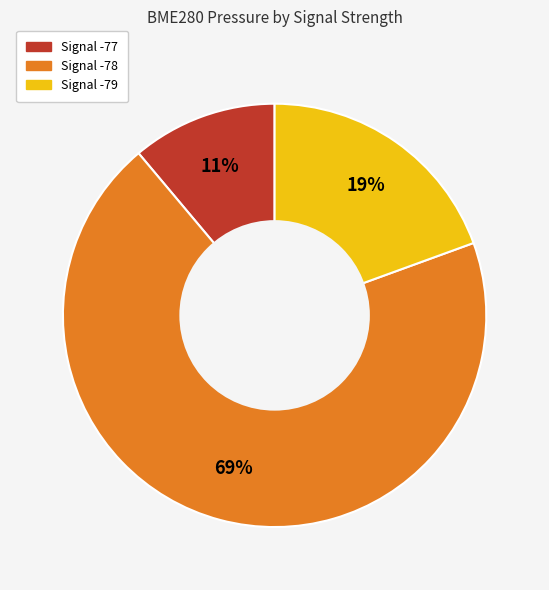

Is there any slice that represents more than half of the pie?

Yes